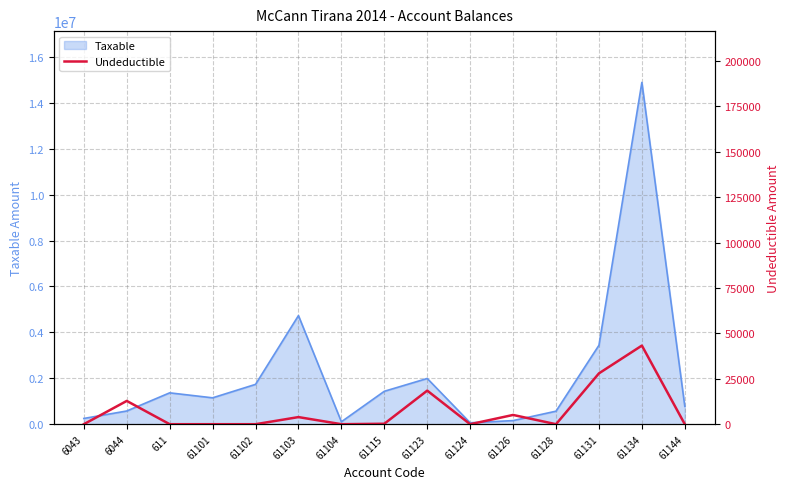

True or false: there are more than 1 points higher than both neighbors.

True